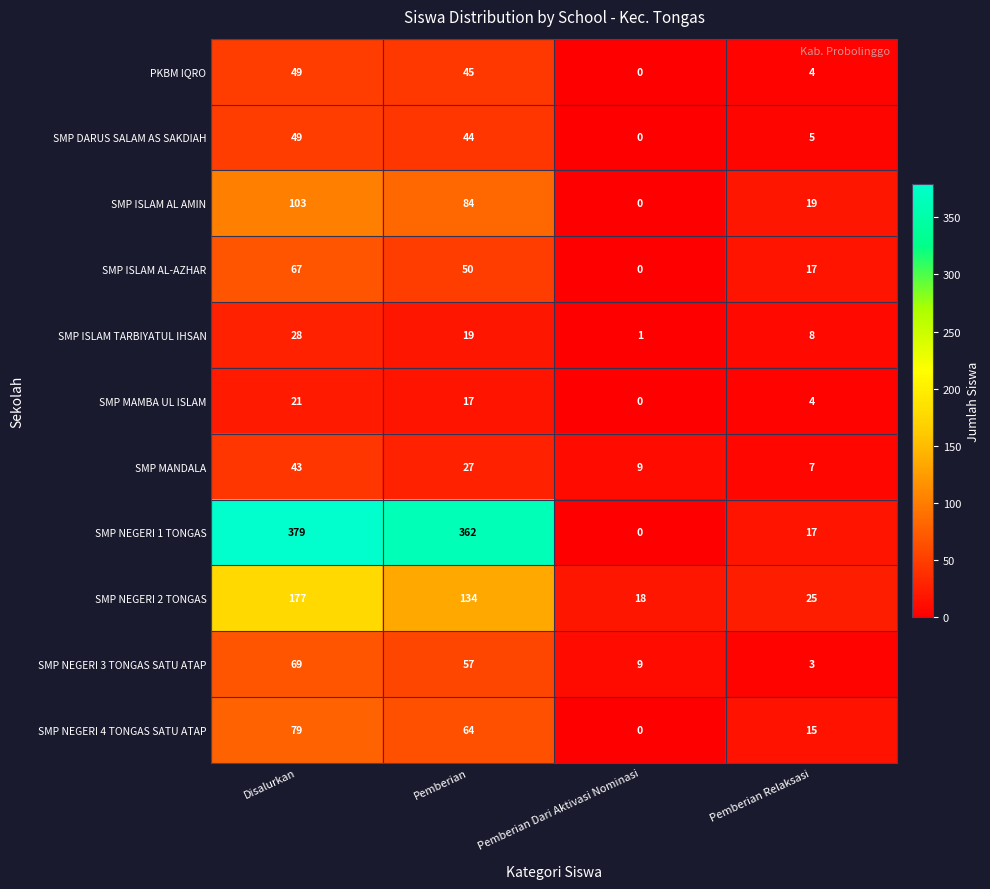

Which series has the largest total across all categories?

SMP NEGERI 1 TONGAS